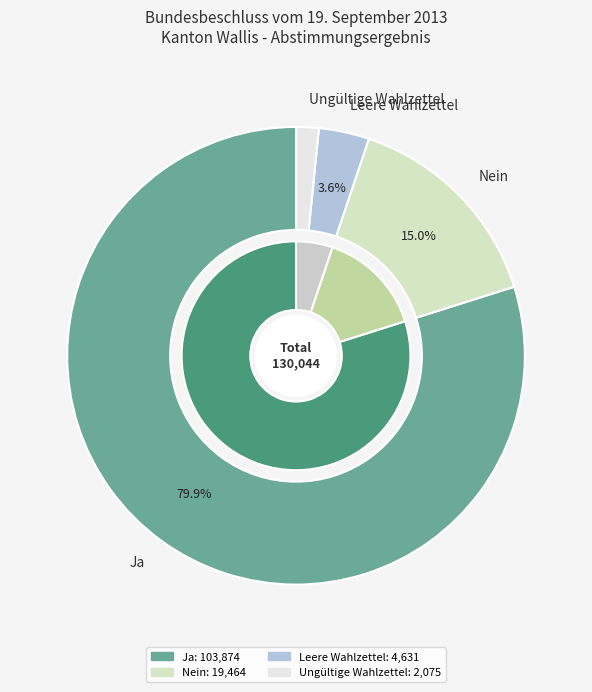

What is the ratio of the value at Nein to the value at Leere Wahlzettel?

4.2